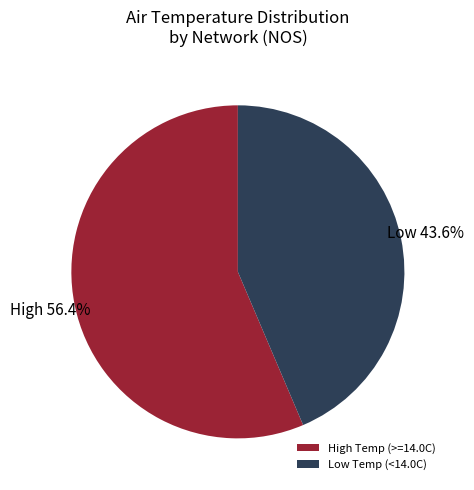

Does any single category account for the majority?

Yes